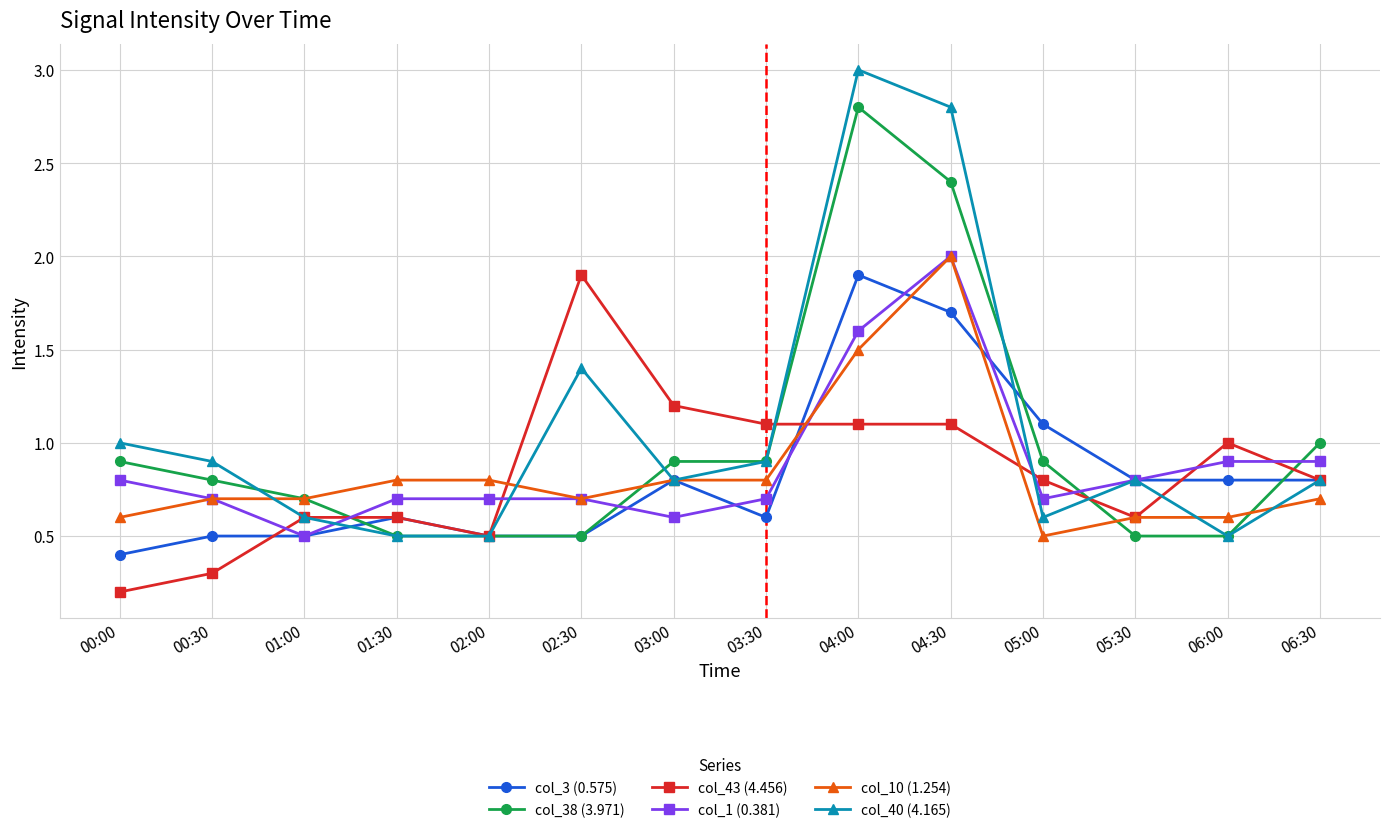

What position from the left is 04:30?

10